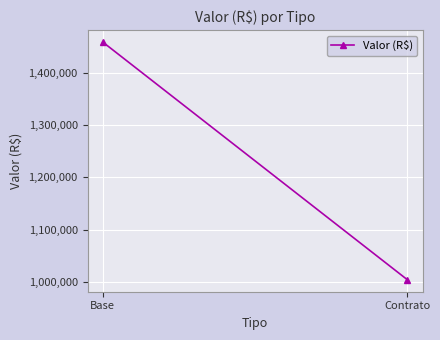

List the labels in order of value, smallest first.

Contrato, Base